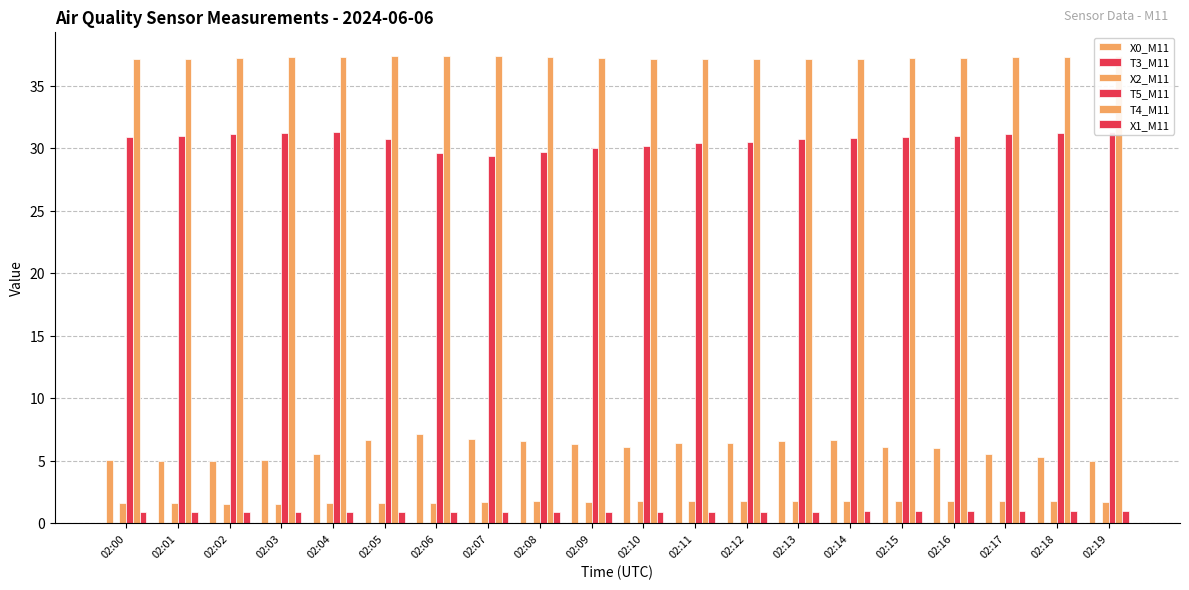

Reading left to right, extract all data points from this chart.

X0_M11: 5.0	5.0	5.0	5.1	5.5	6.7	7.2	6.7	6.6	6.3	6.1	6.4	6.4	6.6	6.7	6.1	6.1	5.5	5.3	5.0
T3_M11: 0.0	0.0	0.0	0.0	0.0	0.0	0.0	0.0	0.0	0.0	0.0	0.0	0.0	0.0	0.0	0.0	0.0	0.0	0.0	0.0
X2_M11: 1.6	1.6	1.6	1.6	1.6	1.6	1.6	1.7	1.8	1.7	1.8	1.8	1.8	1.8	1.8	1.8	1.8	1.8	1.8	1.7
T5_M11: 30.9	31.0	31.1	31.2	31.3	30.7	29.6	29.4	29.7	30.0	30.2	30.4	30.5	30.7	30.8	30.9	31.0	31.1	31.2	31.3
T4_M11: 37.1	37.1	37.2	37.3	37.3	37.4	37.4	37.4	37.3	37.2	37.1	37.1	37.1	37.1	37.1	37.2	37.2	37.3	37.3	37.4
X1_M11: 0.9	0.9	0.9	0.9	0.9	0.9	0.9	0.9	0.9	0.9	0.9	0.9	0.9	0.9	0.9	1.0	0.9	0.9	0.9	0.9